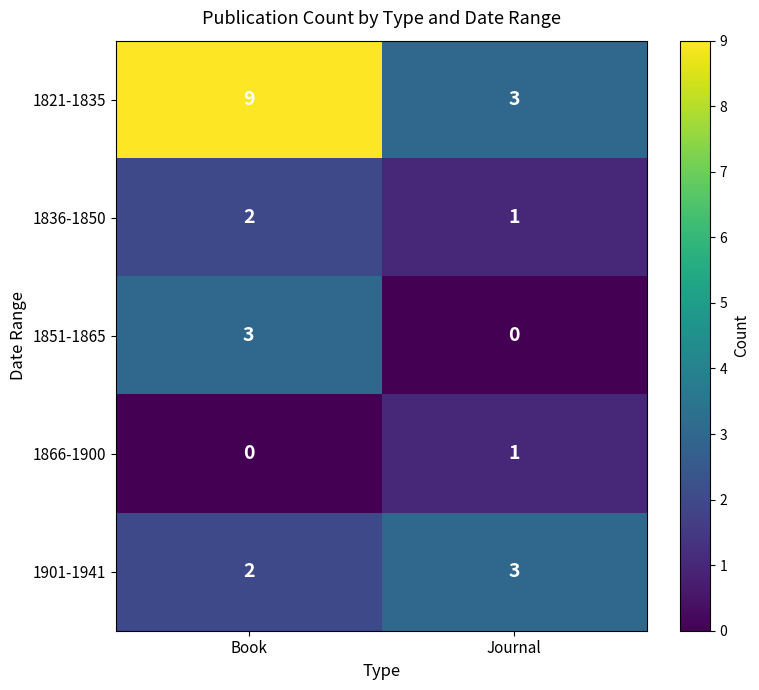

The 1851-1865 series shows 3 at Book. True or false?

True